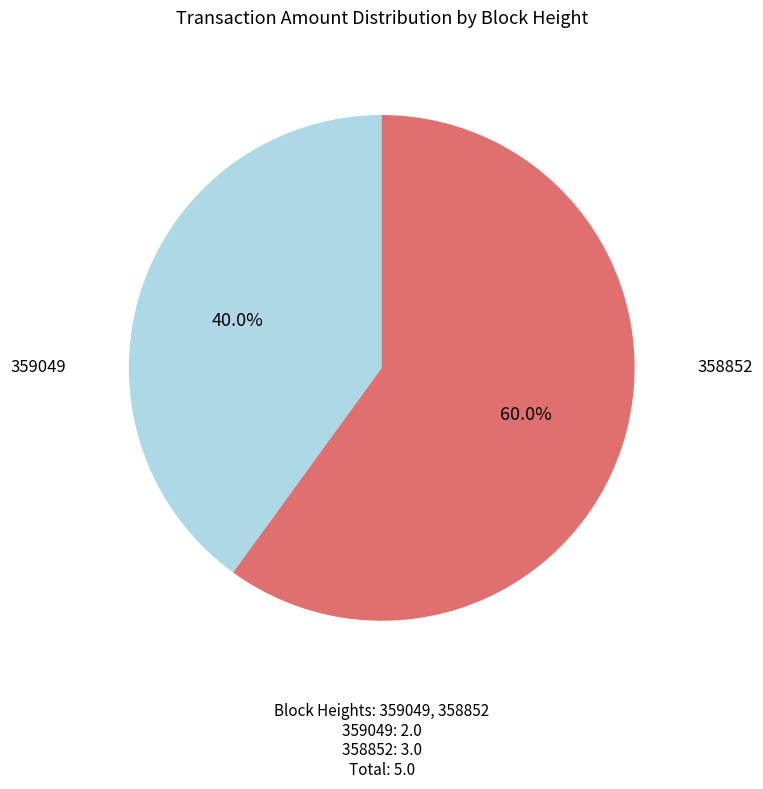

Is there a majority slice in this chart?

Yes